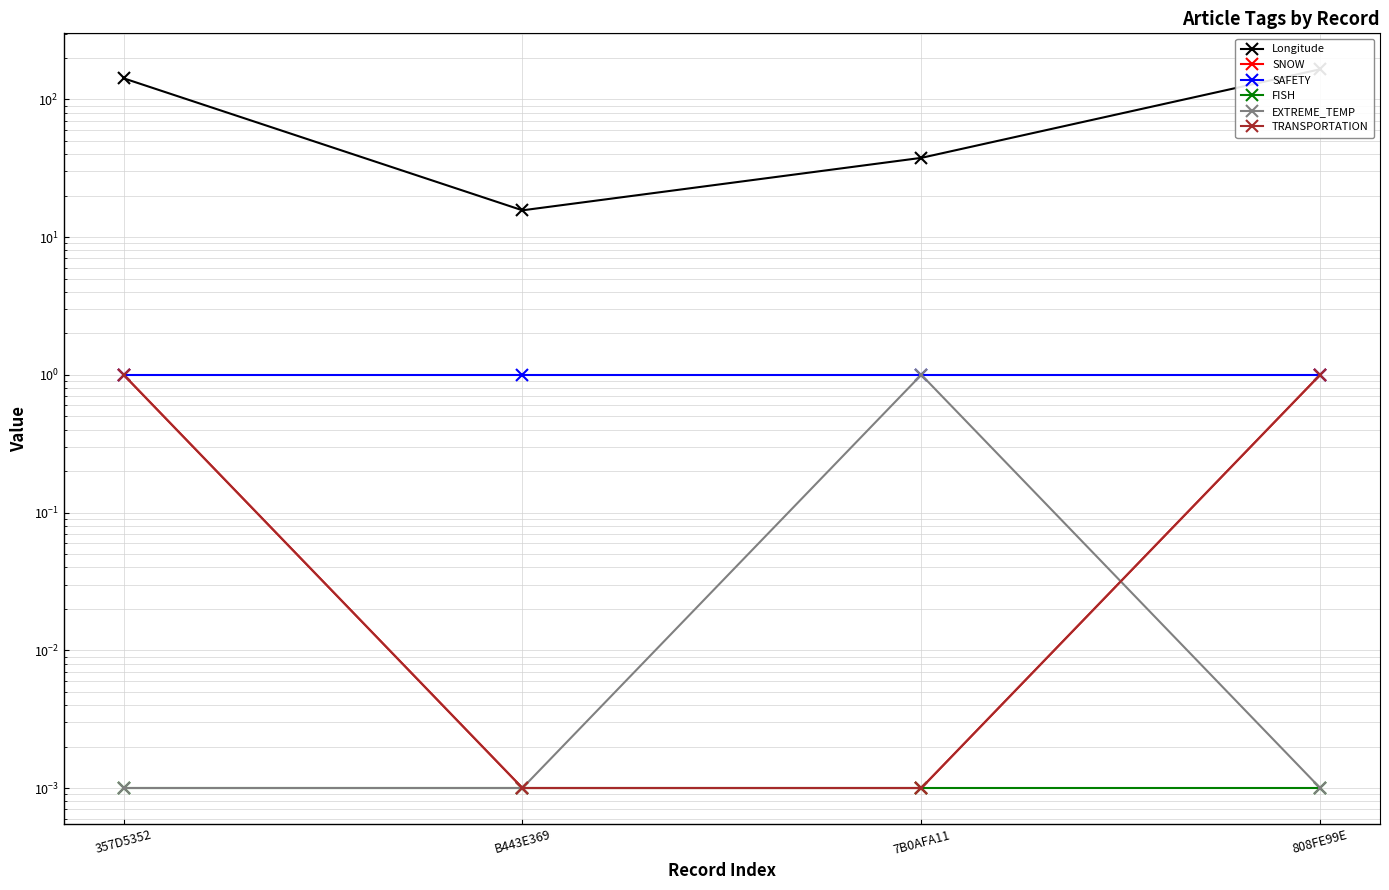

Which series has the largest range (max minus min)?

Longitude